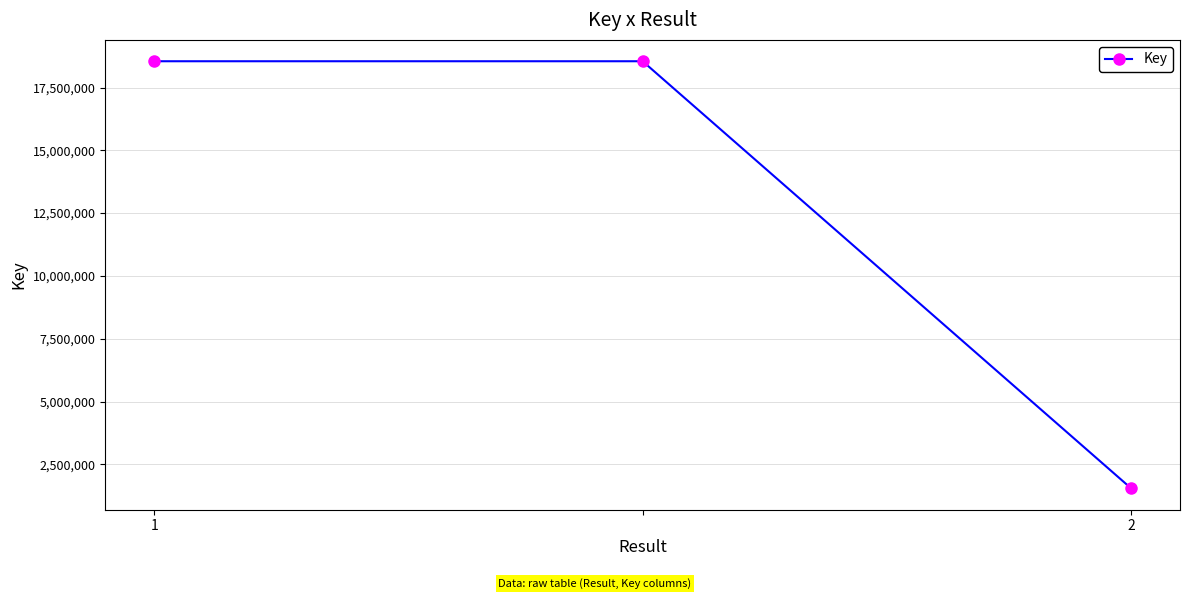

Reading left to right, extract all data points from this chart.

18545902	18545902	1544037